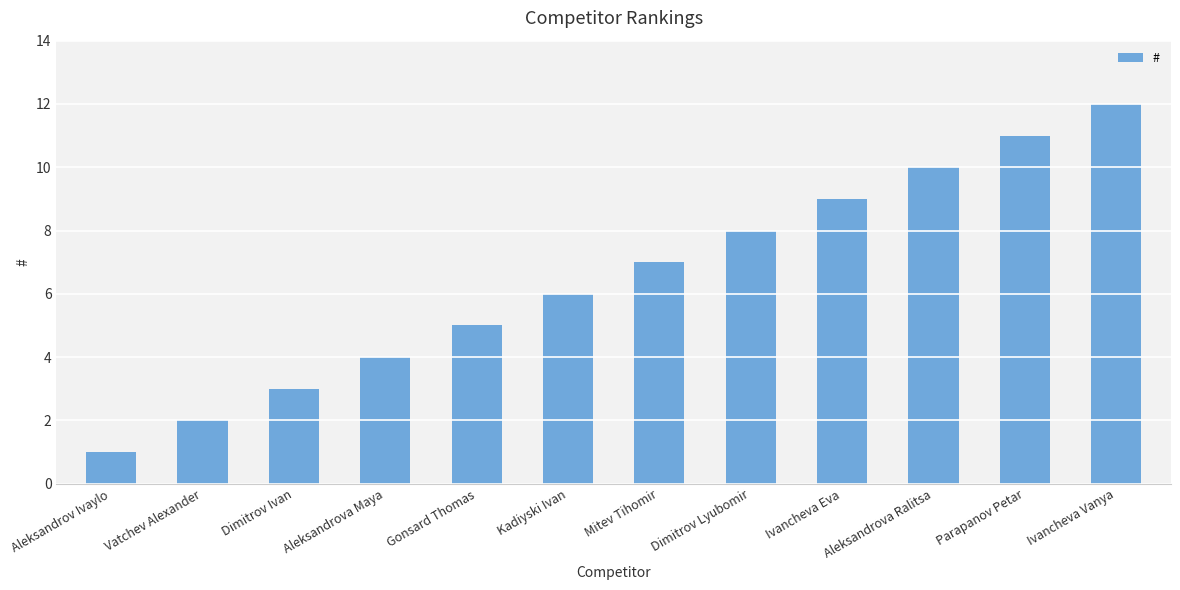

List the labels in order of value, smallest first.

Aleksandrov Ivaylo, Vatchev Alexander, Dimitrov Ivan, Aleksandrova Maya, Gonsard Thomas, Kadiyski Ivan, Mitev Tihomir, Dimitrov Lyubomir, Ivancheva Eva, Aleksandrova Ralitsa, Parapanov Petar, Ivancheva Vanya